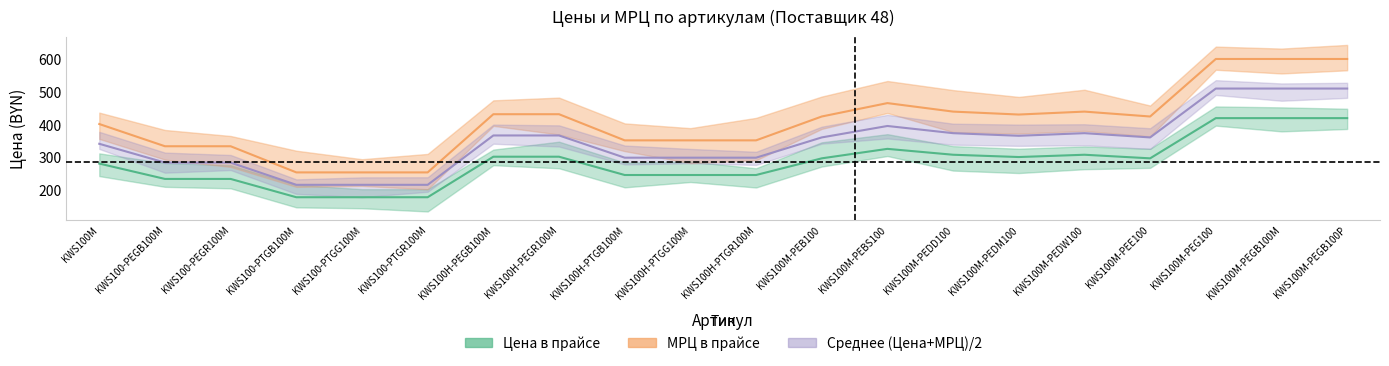

At how many categories does at least one series exceed 275?

17